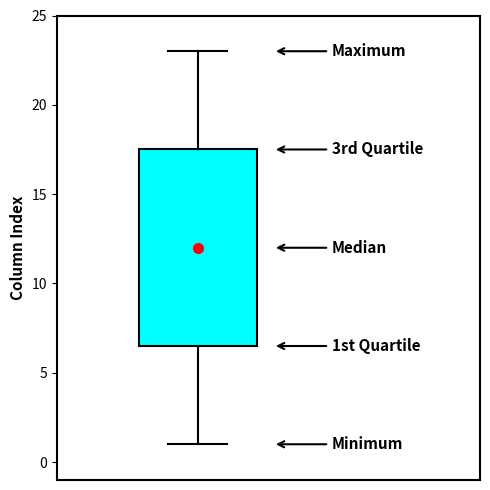

Where is the upper edge of the box on the y-axis? The values are not printed on the chart, so give them approximately, as read against the axis.

17.5